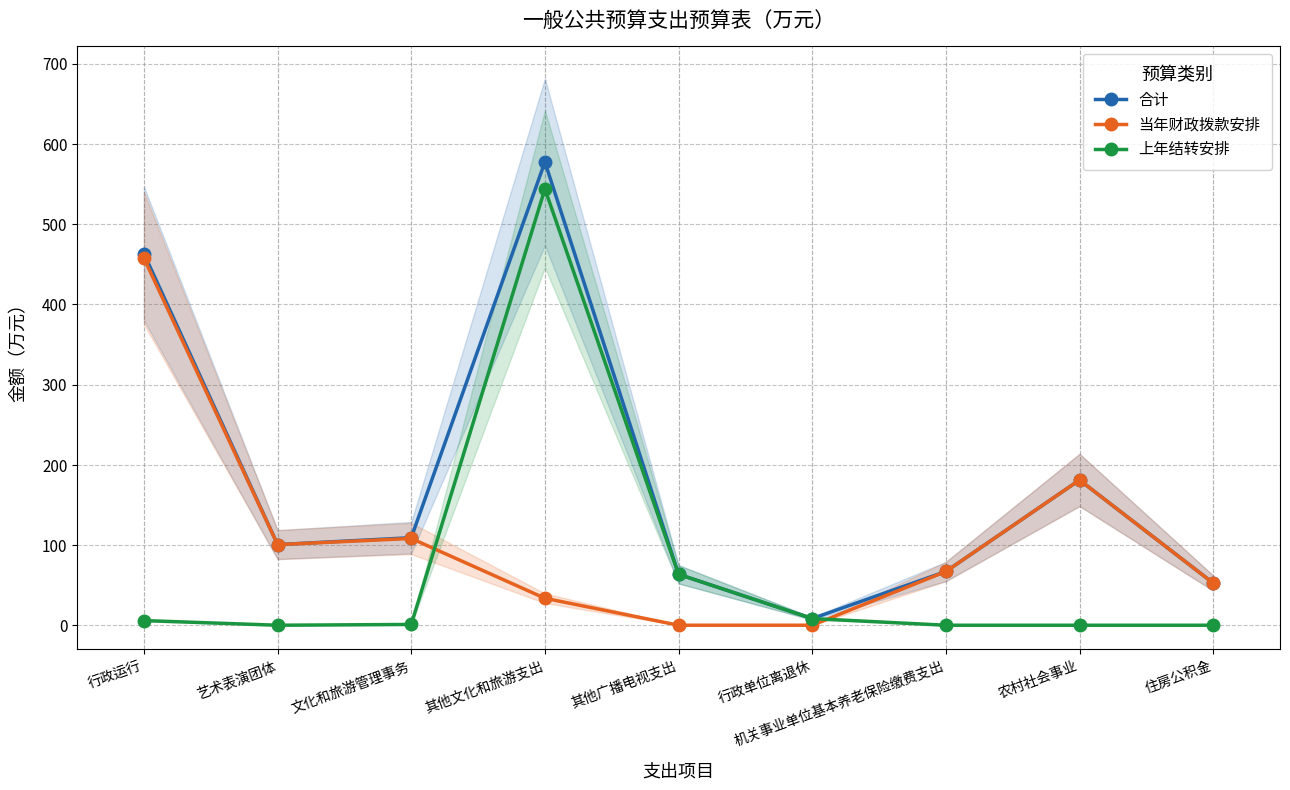

List the series in order of their peak value, highest first.

合计, 上年结转安排, 当年财政拨款安排